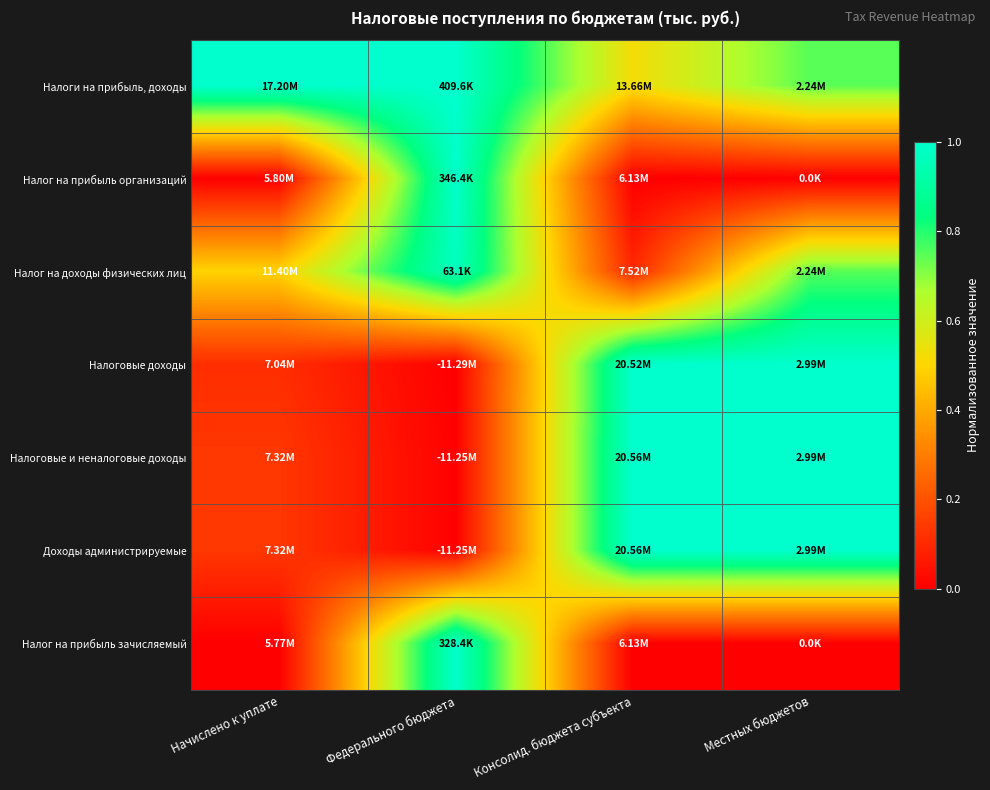

What is the difference between the highest and lowest values at Федерального бюджета?

1.0